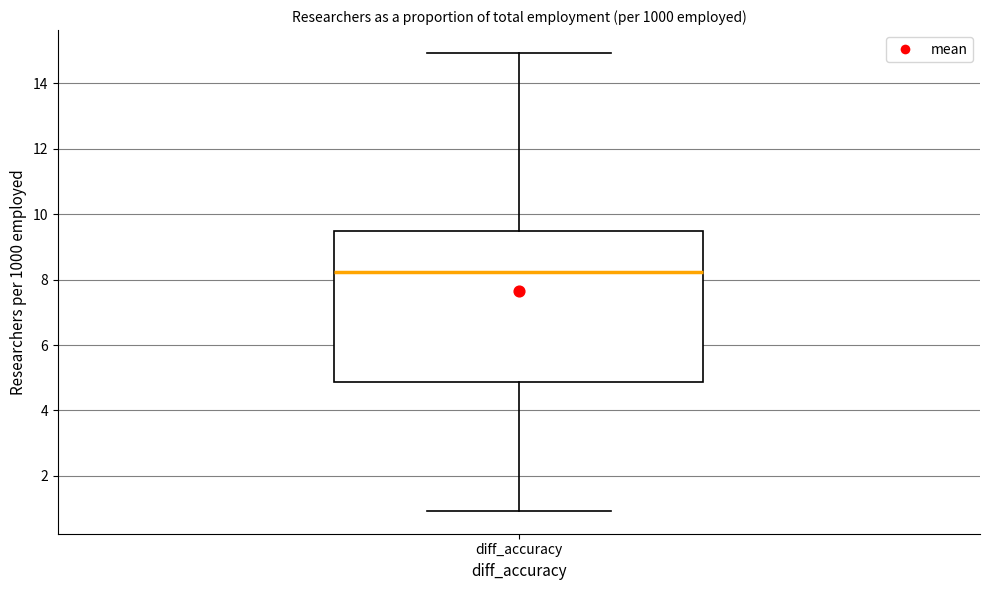

Read this box plot against the y-axis: the position of the median line, the range covered by the box, and the ends of both whiskers. The values are not printed on the chart, so give them approximately, as read against the axis.

median 8.2, box 4.8 to 9.4, whiskers 1.0 to 15.0